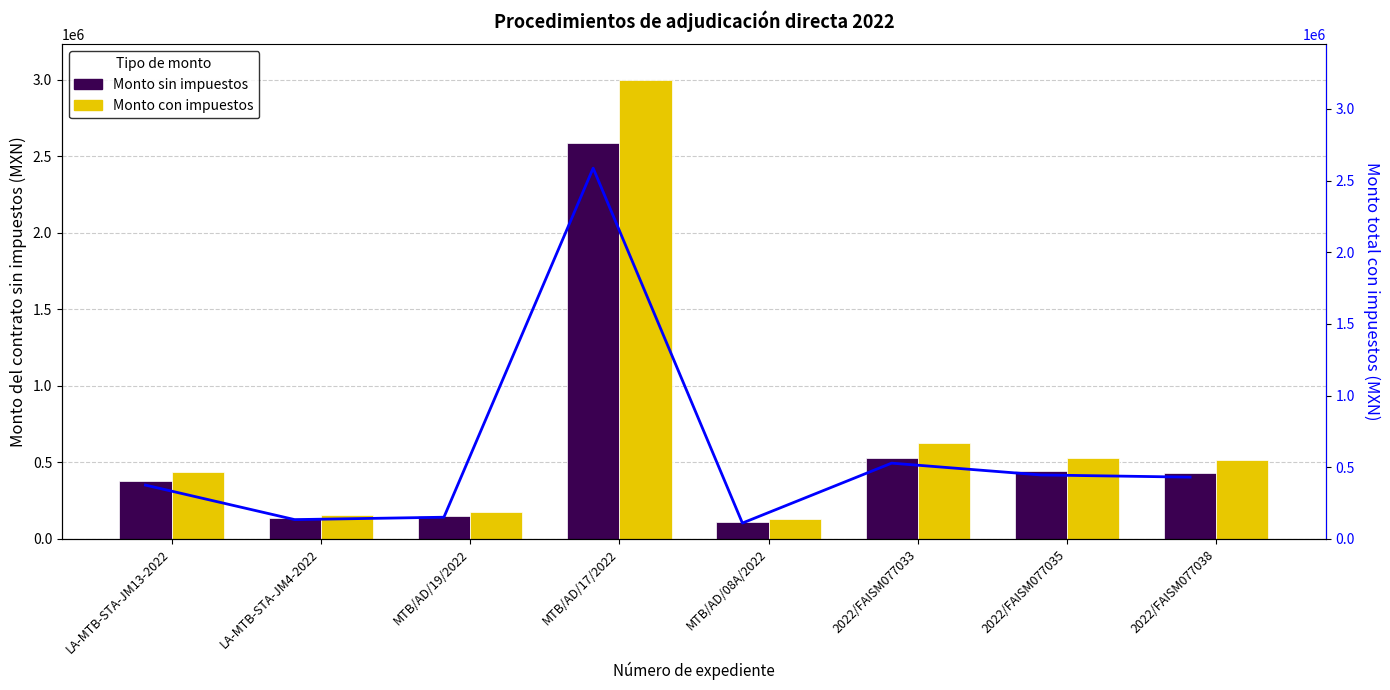

Rank the categories by Monto con impuestos value from highest to lowest.

MTB/AD/17/2022, 2022/FAISM077033, 2022/FAISM077035, 2022/FAISM077038, LA-MTB-STA-JM13-2022, MTB/AD/19/2022, LA-MTB-STA-JM4-2022, MTB/AD/08A/2022